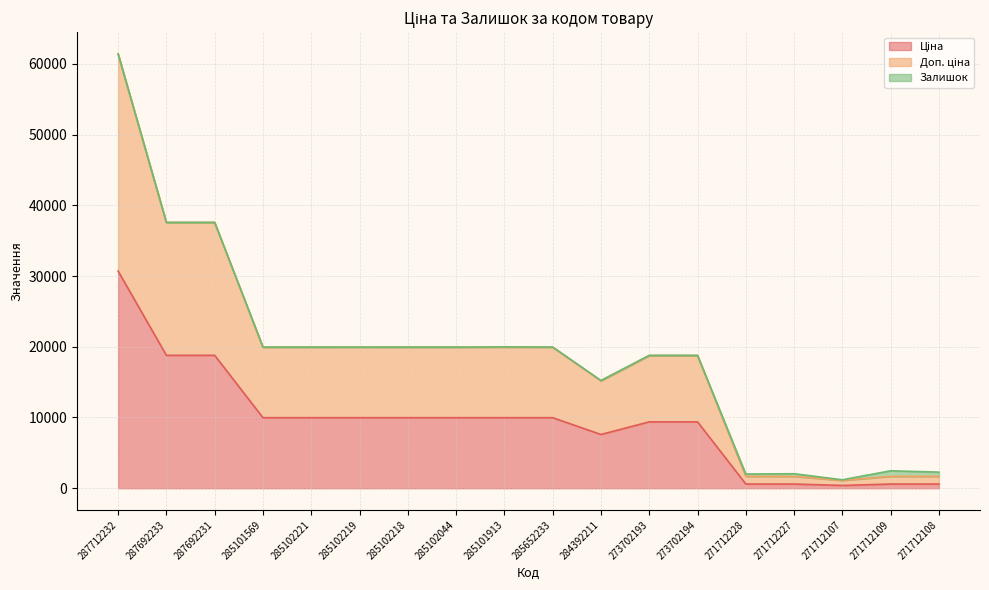

True or false: Ціна has a value of 9384.0 at 273702194.

True